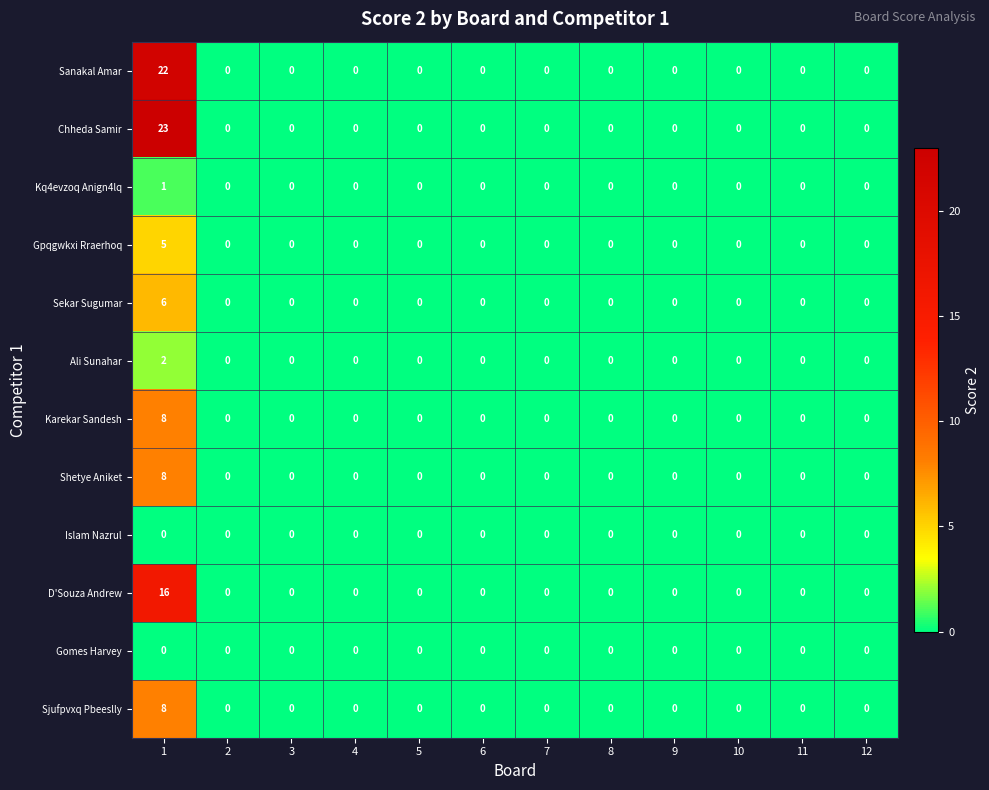

What is the difference between the maximum and minimum values in the Gpqgwkxi Rraerhoq series?

5